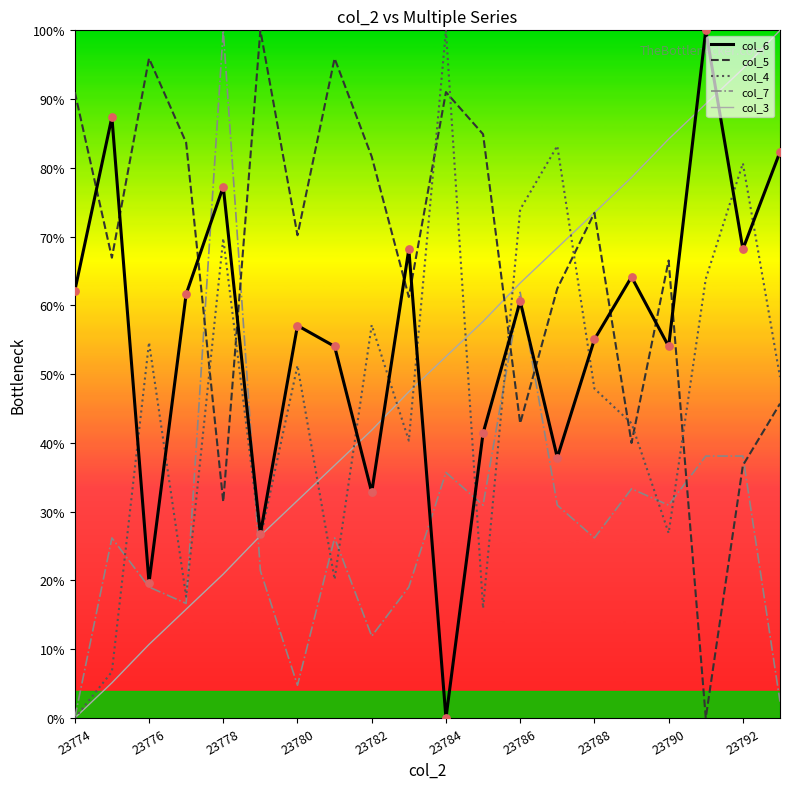

Which series has the largest total across all categories?

col_5